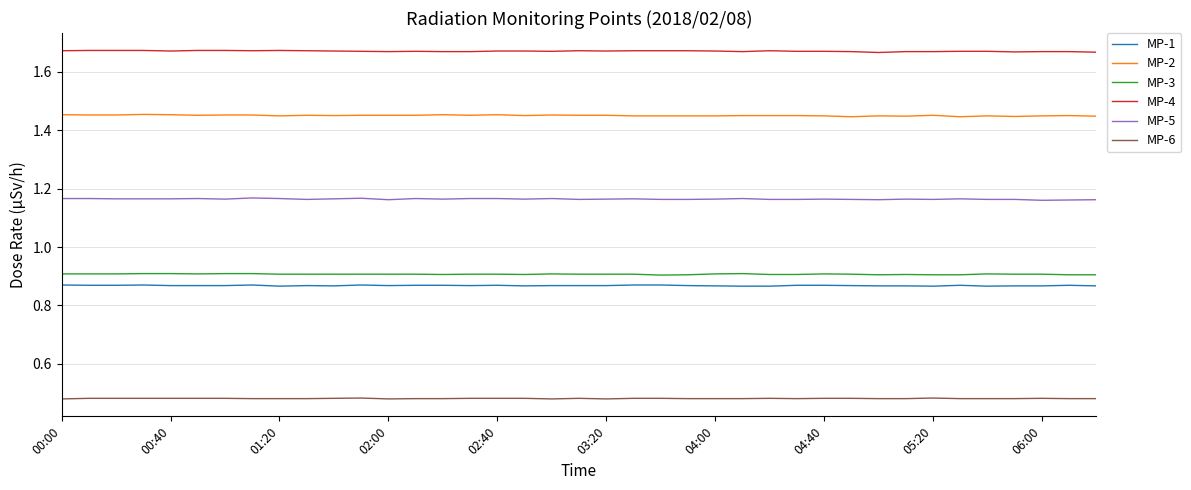

How many MP-1 values are between 0 and 1?

39